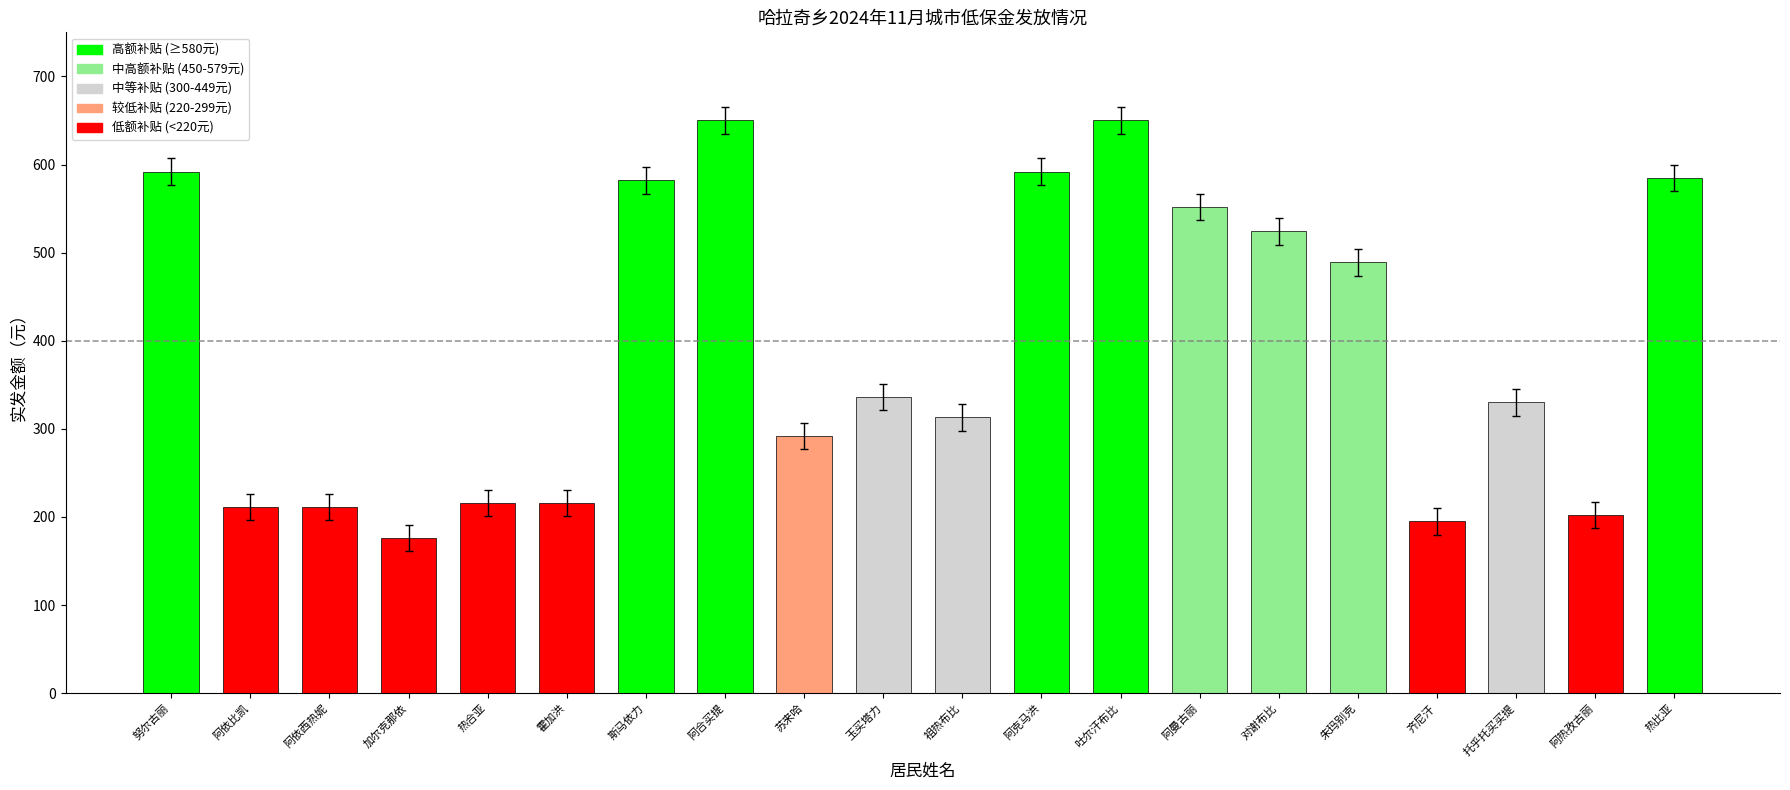

How many values are below 336?

10